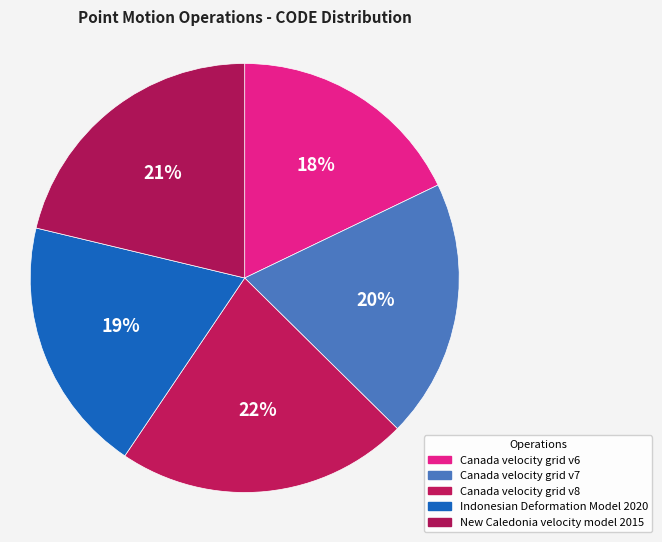

To the nearest percent, what is the difference between the Canada velocity grid v8 and Indonesian Deformation Model 2020 slice percentages?

3%